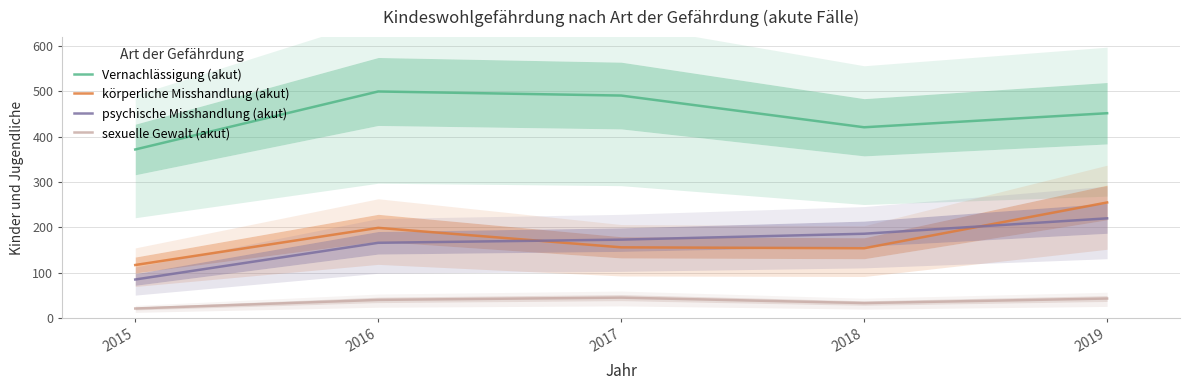

True or false: psychische Misshandlung (akut) and Vernachlässigung (akut) intersect in this chart.

False